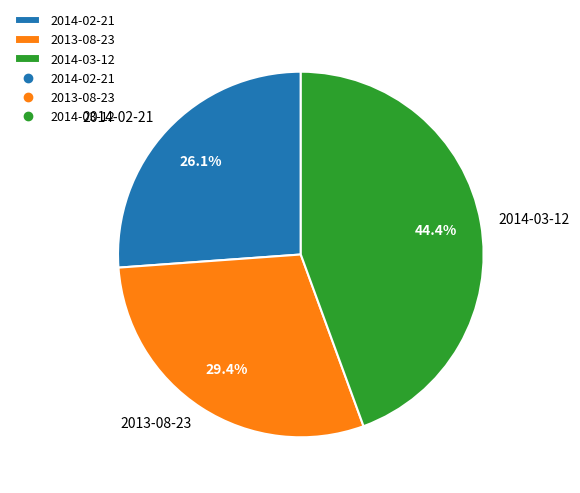

To the nearest percent, what is the combined percentage of 2014-03-12 and 2013-08-23?

74%